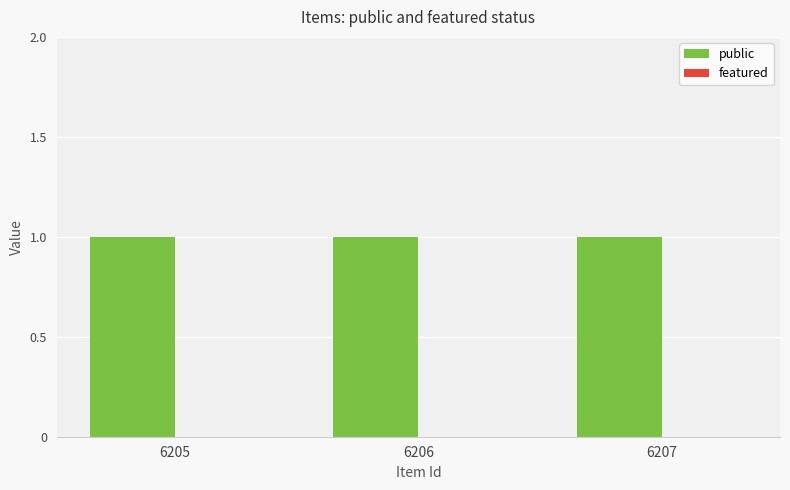

Is it true that featured equals 0 at 6207?

True